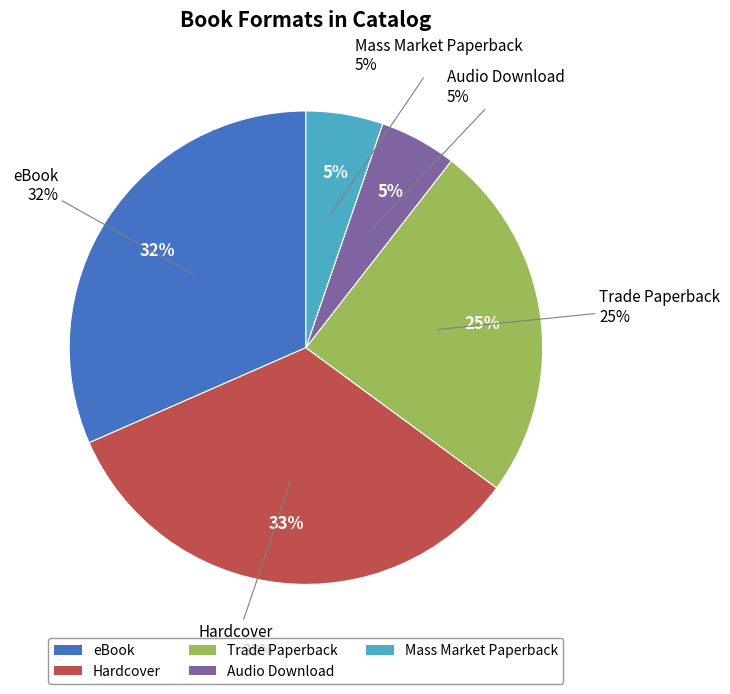

To the nearest percent, what portion does Mass Market Paperback represent?

5%